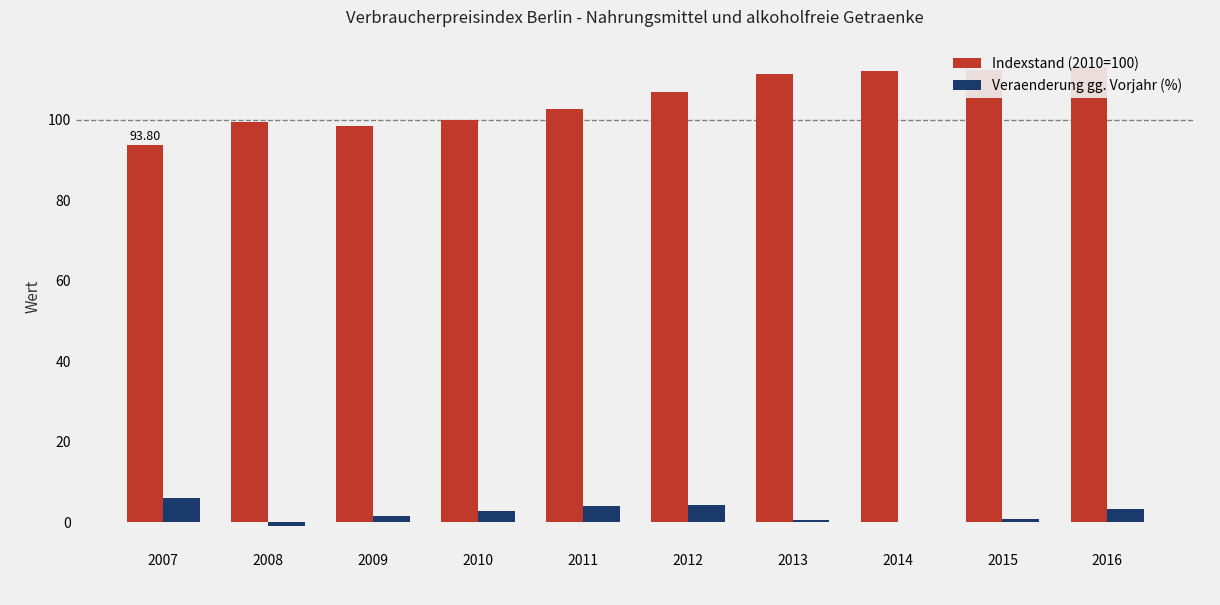

Between 2007 and 2010, which series saw the biggest shift?

Indexstand (2010=100)